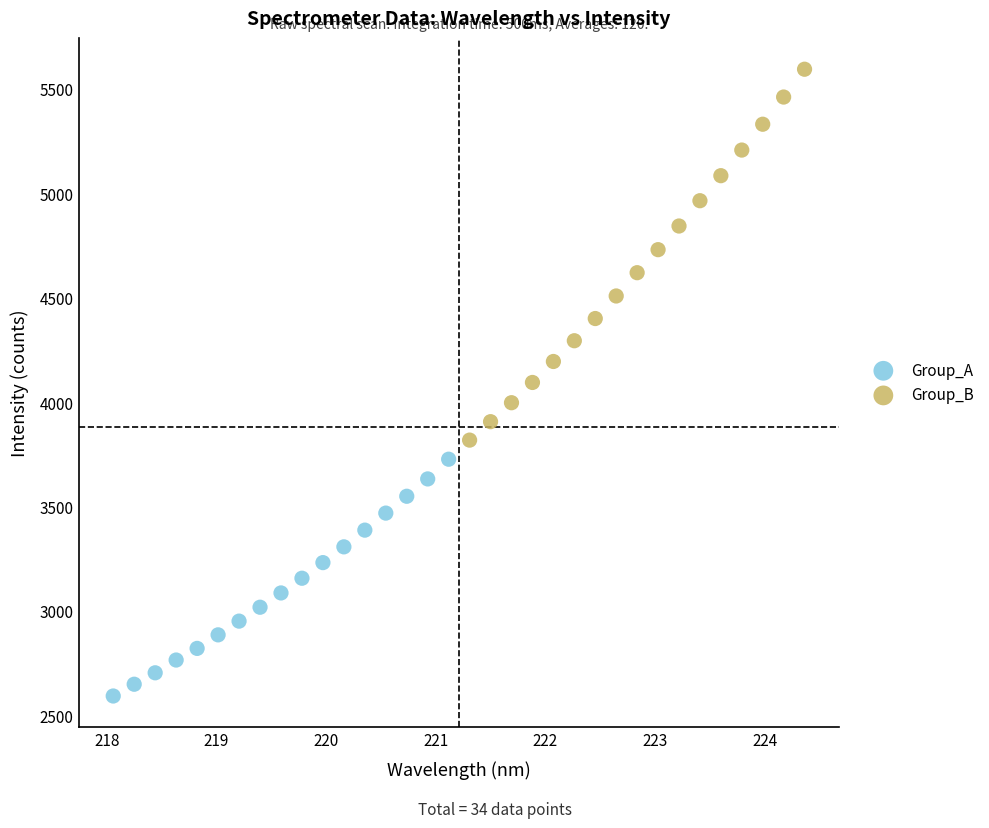

Which series contains the lowest Y value?

Group_A